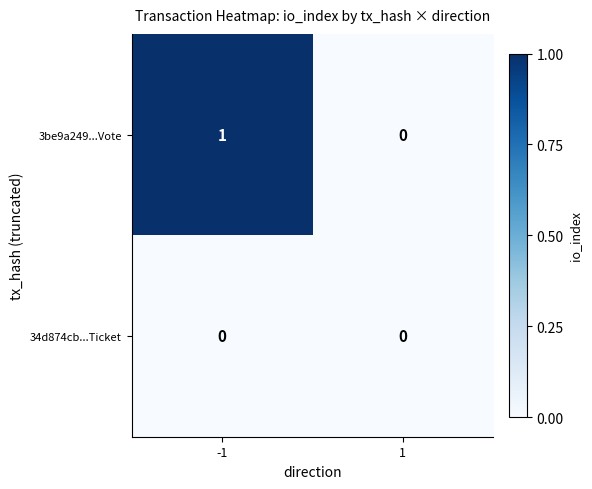

What is the total value across all series at -1?

1